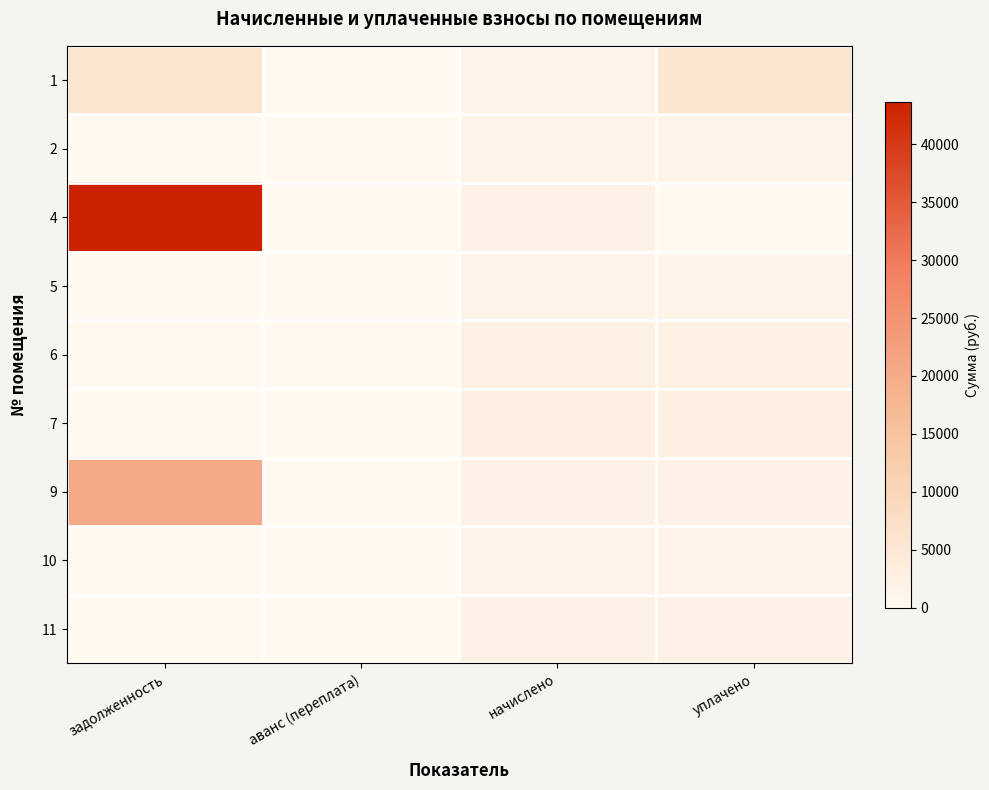

At how many categories does at least one series exceed 37789?

1